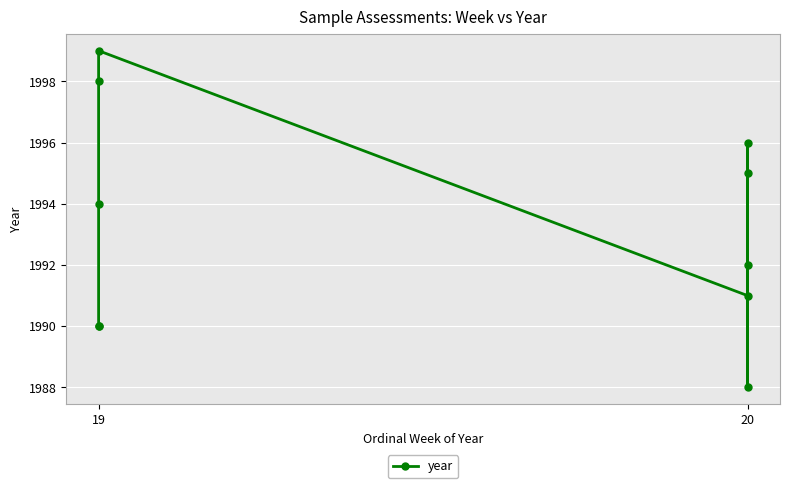

How many points are lower than both their immediate neighbors (excluding endpoints)?

2